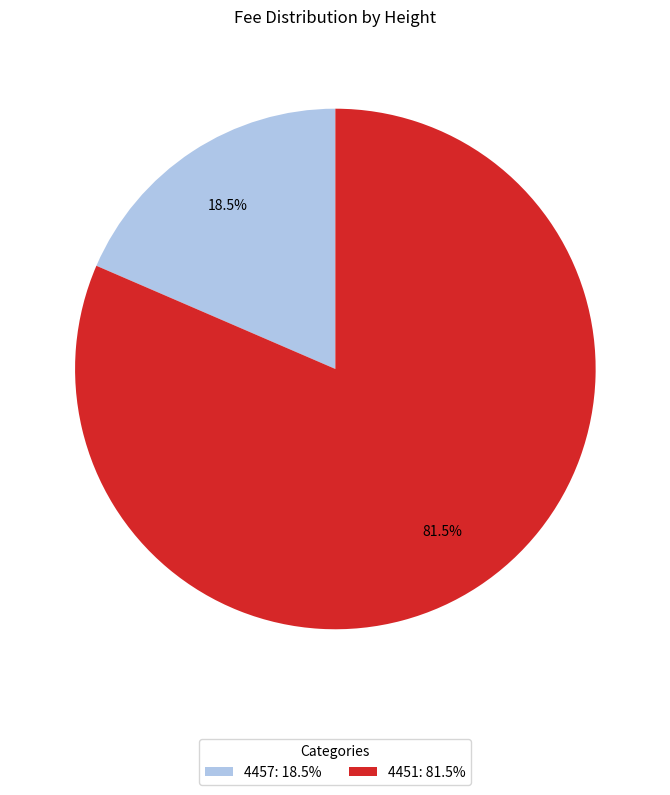

To the nearest percent, what is the difference between the 4457 and 4451 slice percentages?

63%